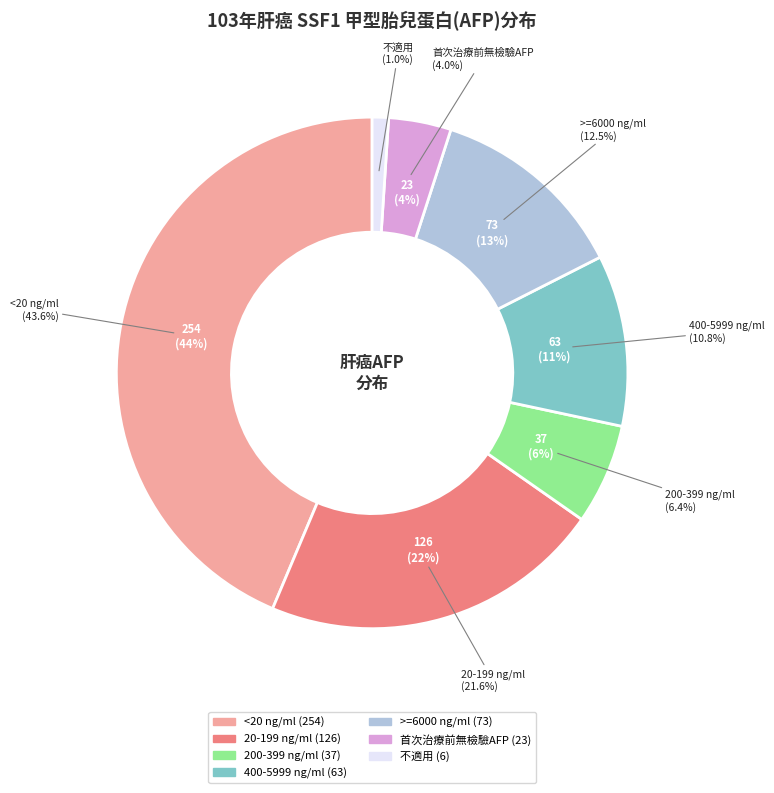

To the nearest percent, what percentage of the pie is <20 ng/ml?

44%